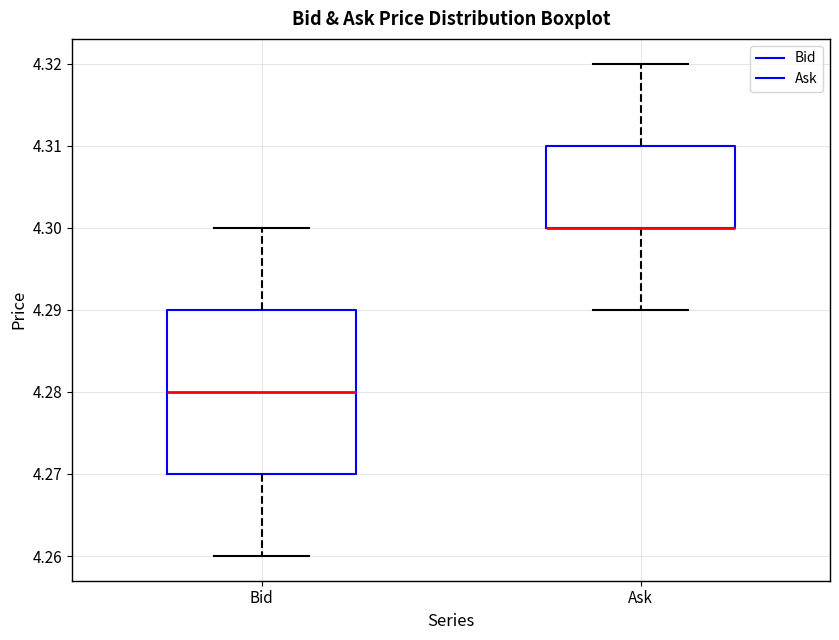

Comparing the boxes themselves (not the whiskers), which one is the tallest?

Bid